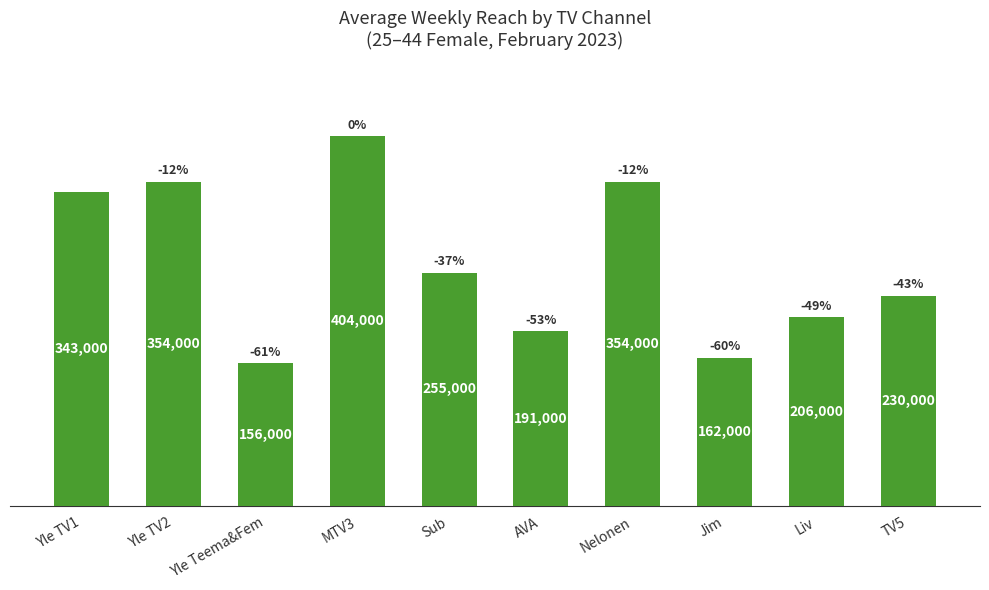

What position from the right is Sub?

6